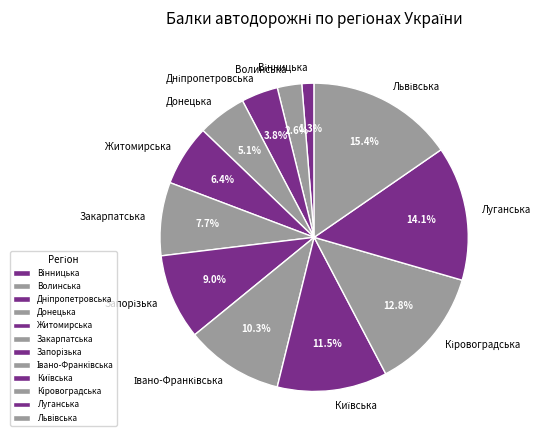

What percentage do Житомирська and Волинська together represent?

9.0%